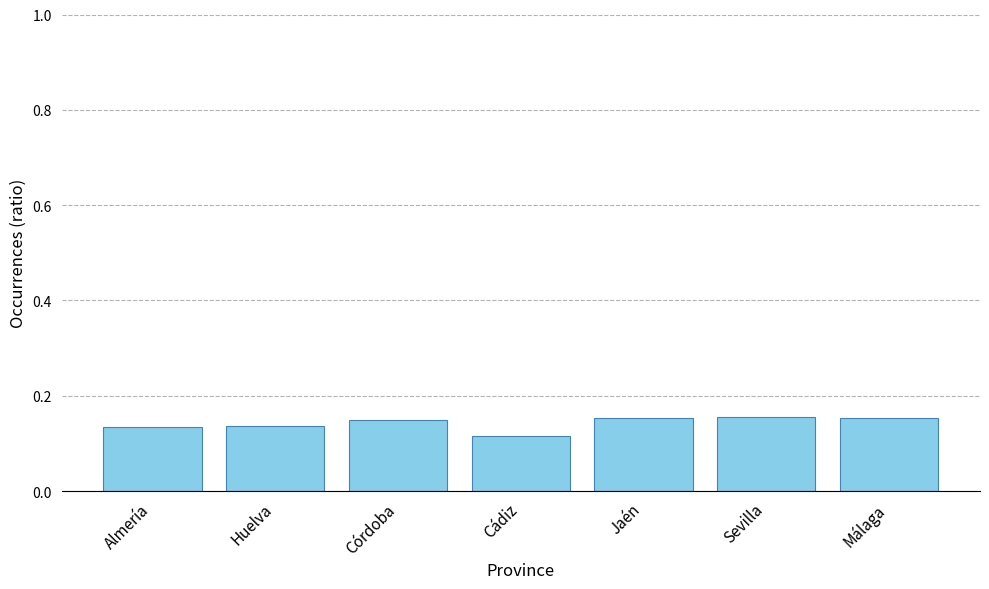

What is the sum of the values at Almería and Jaén?

0.3